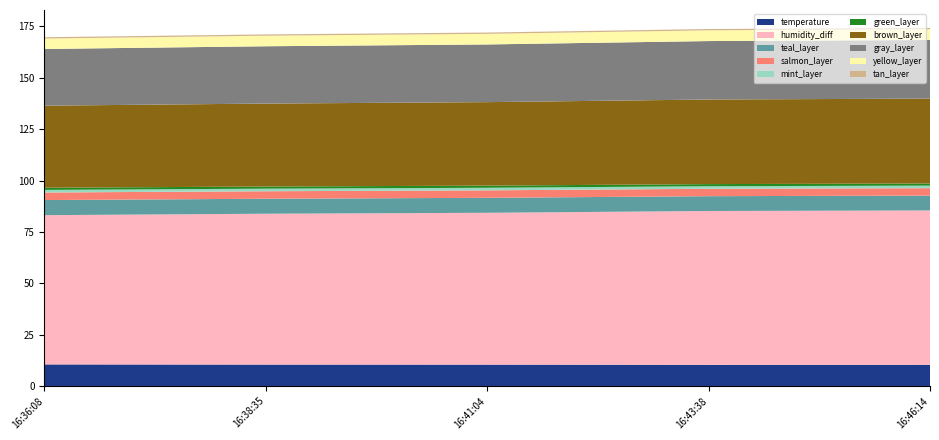

What is the highest value of the temperature series?

10.5